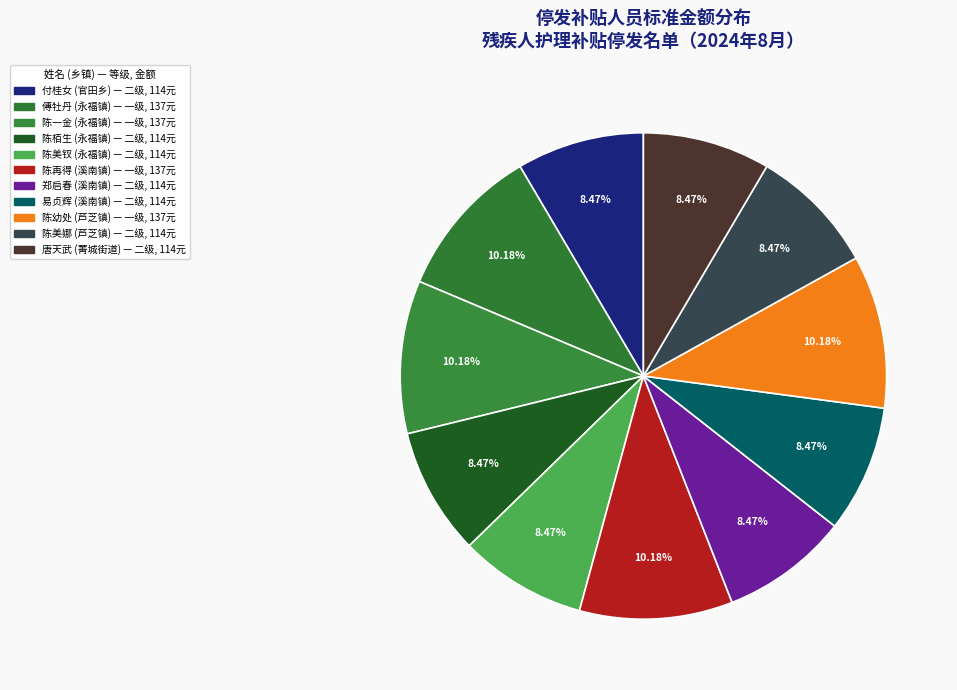

Count the number of slices in the pie.

11